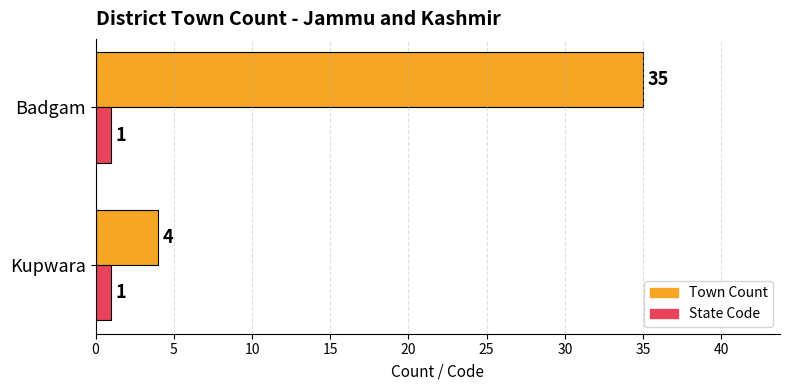

The value of Town Count at Badgam is 11. True or false?

False